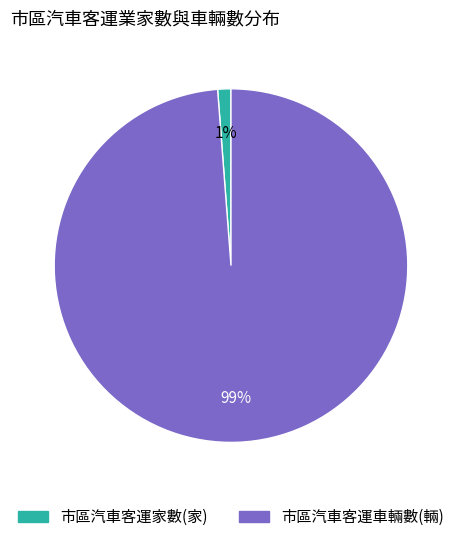

How many segments does this pie chart have?

2